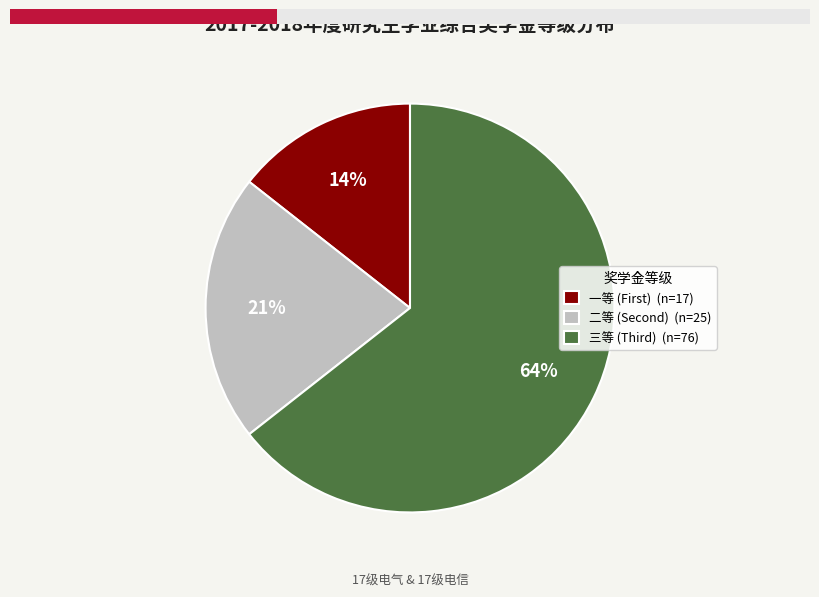

The 一等 slice represents 14% of the pie. True or false?

True